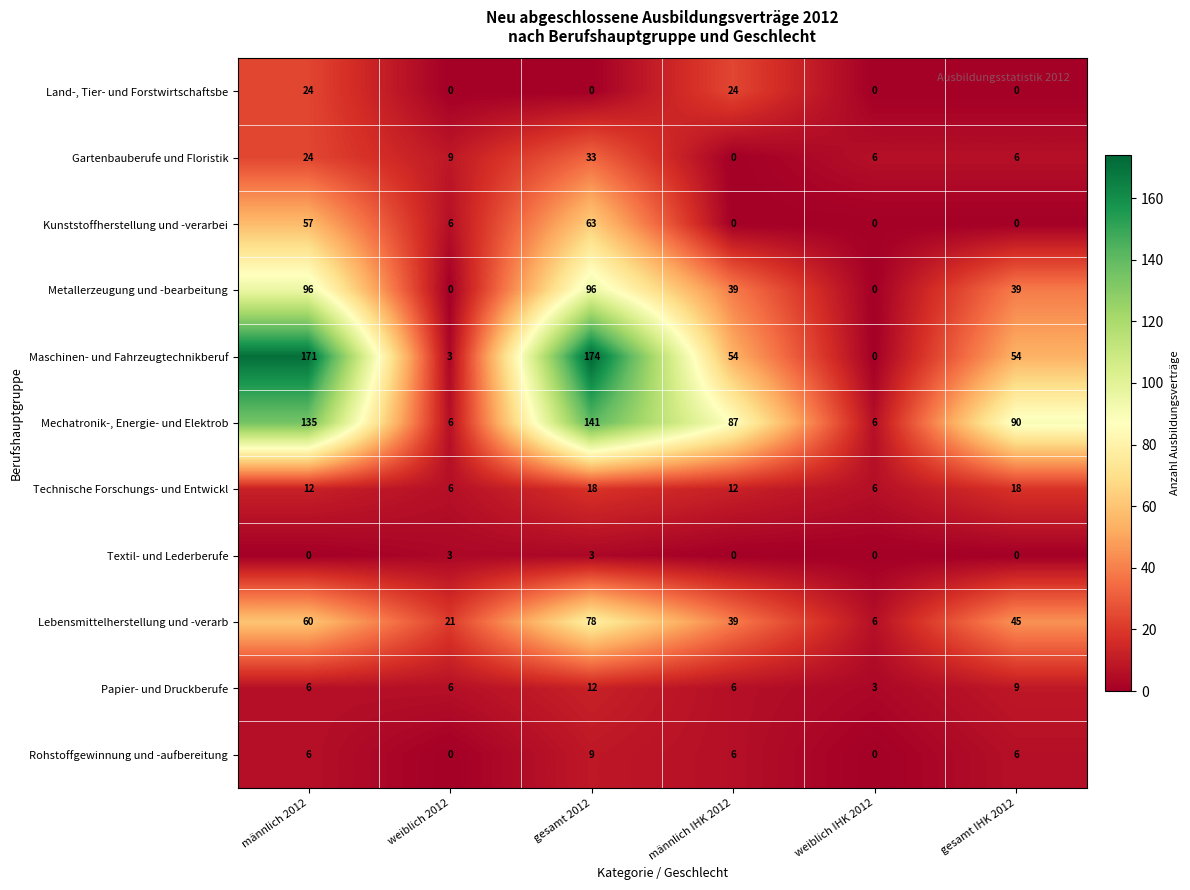

Between männlich 2012 and männlich IHK 2012, which series saw the biggest shift?

Maschinen- und Fahrzeugtechnikberuf